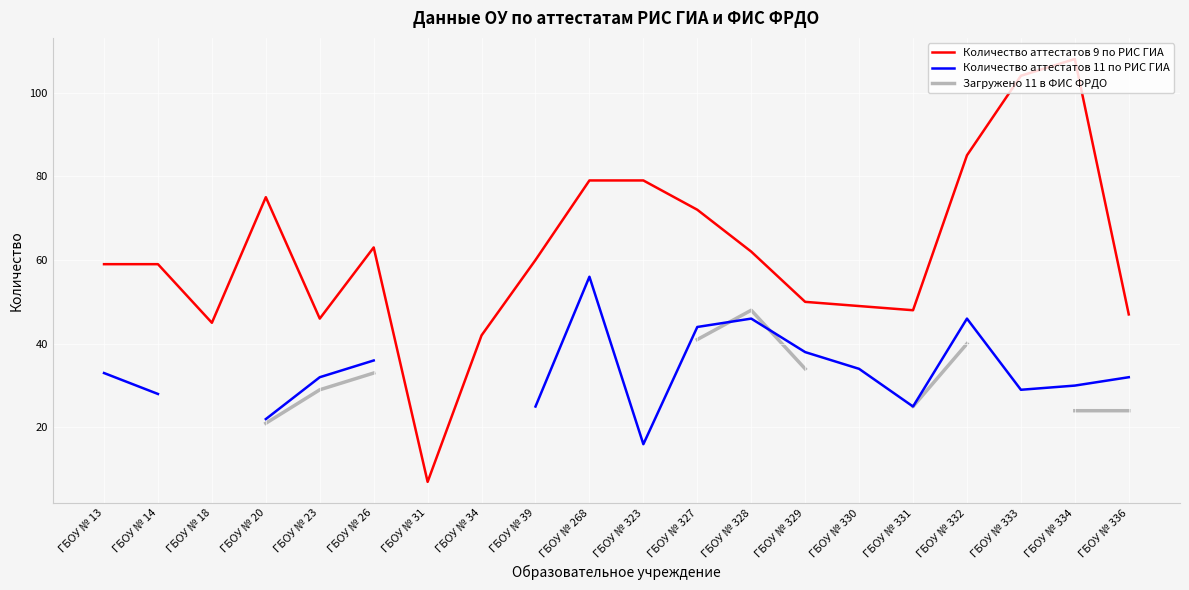

What is the maximum value for Количество аттестатов 9 по РИС ГИА?

108